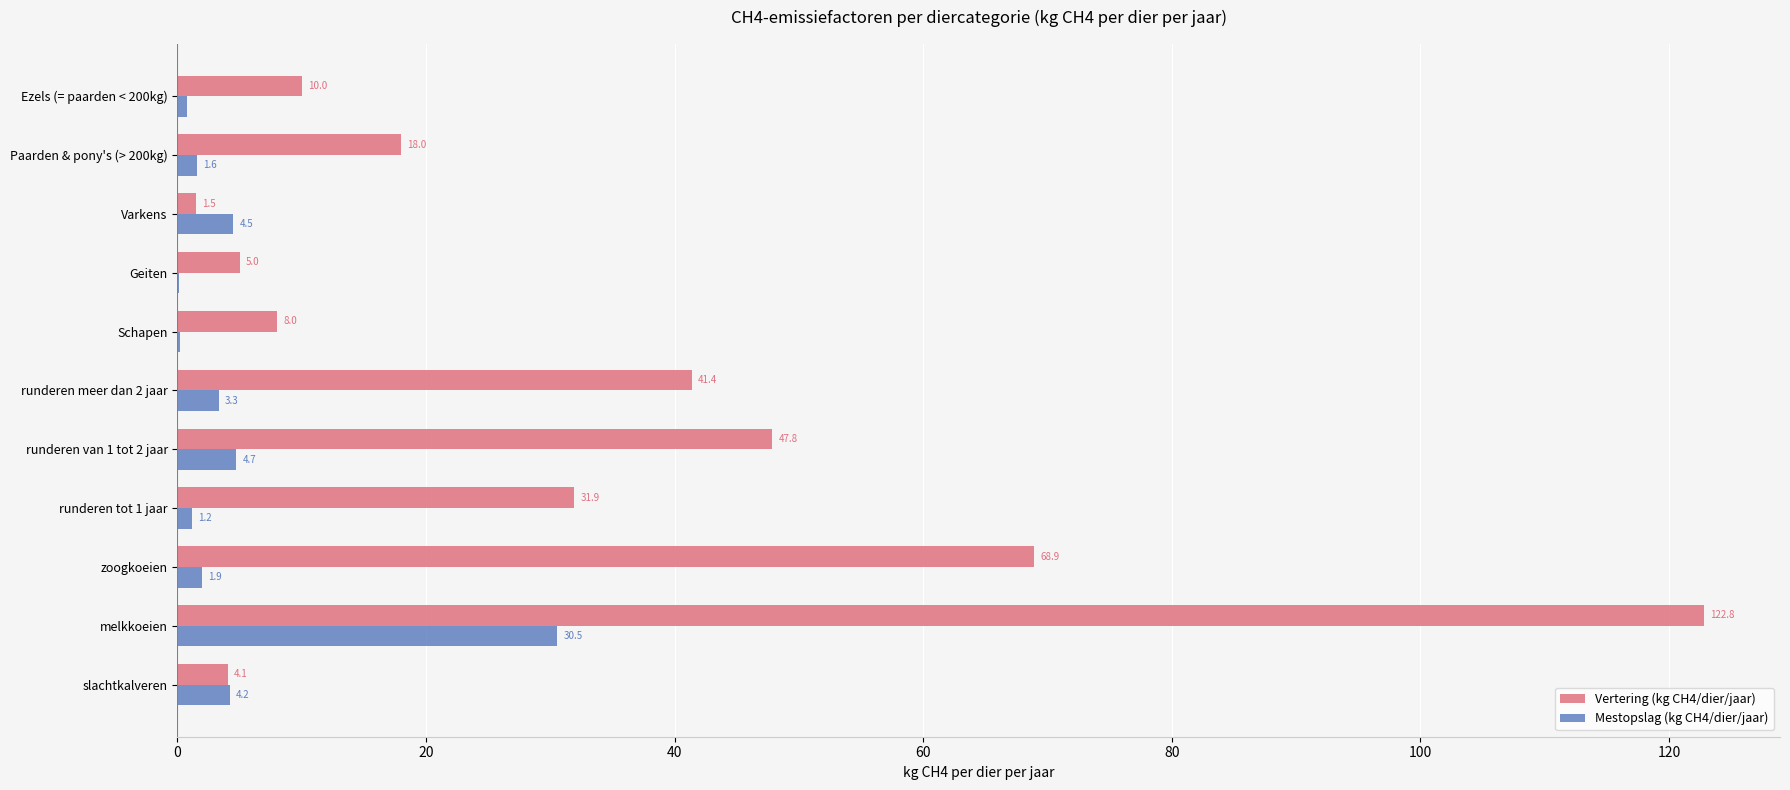

Where is Mestopslag (kg CH4/dier/jaar) nearest to the value 15?

runderen van 1 tot 2 jaar